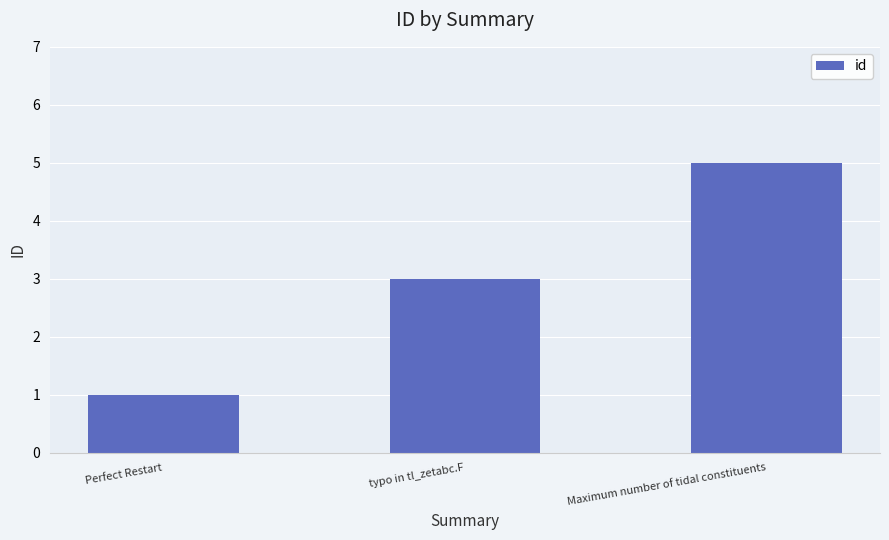

Are the bars grouped side by side (vs. stacked)?

No